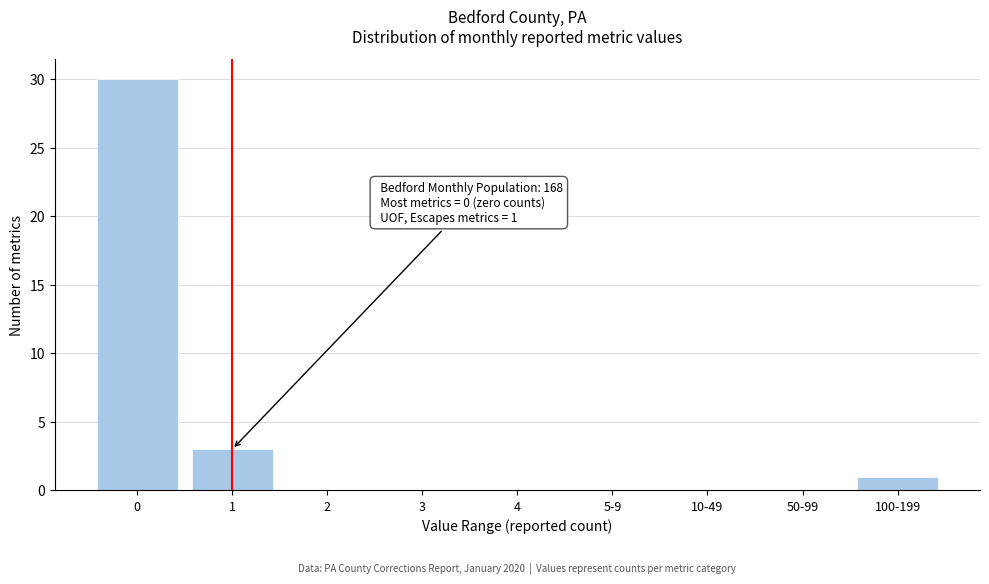

Reading right to left, list all the values displayed in this chart.

100-199=1	50-99=0	10-49=0	5-9=0	4=0	3=0	2=0	1=3	0=30